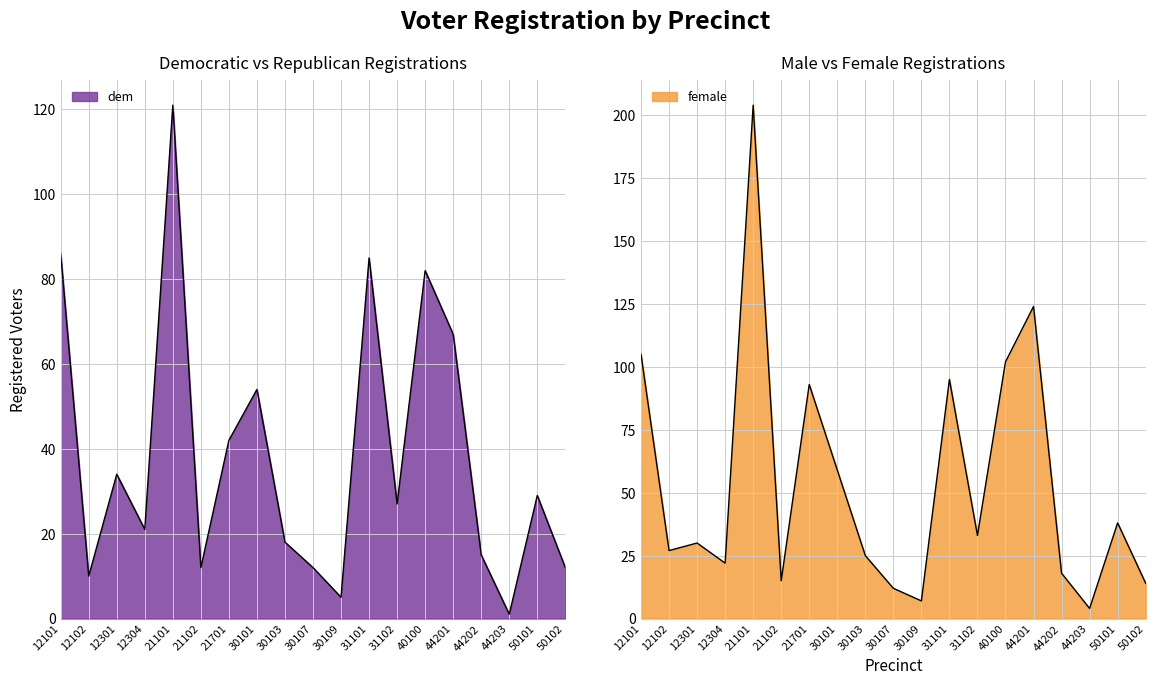

What is the total value across all series at 50101?

67